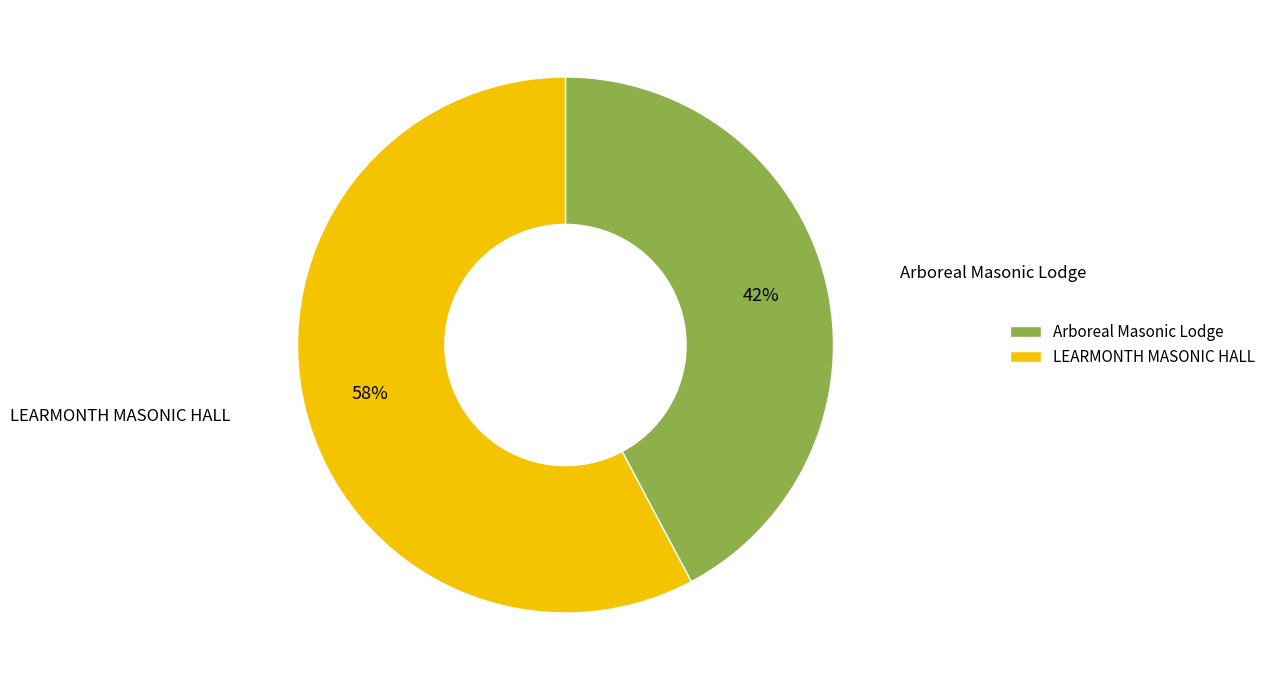

The Arboreal Masonic Lodge slice represents 42% of the pie. True or false?

True